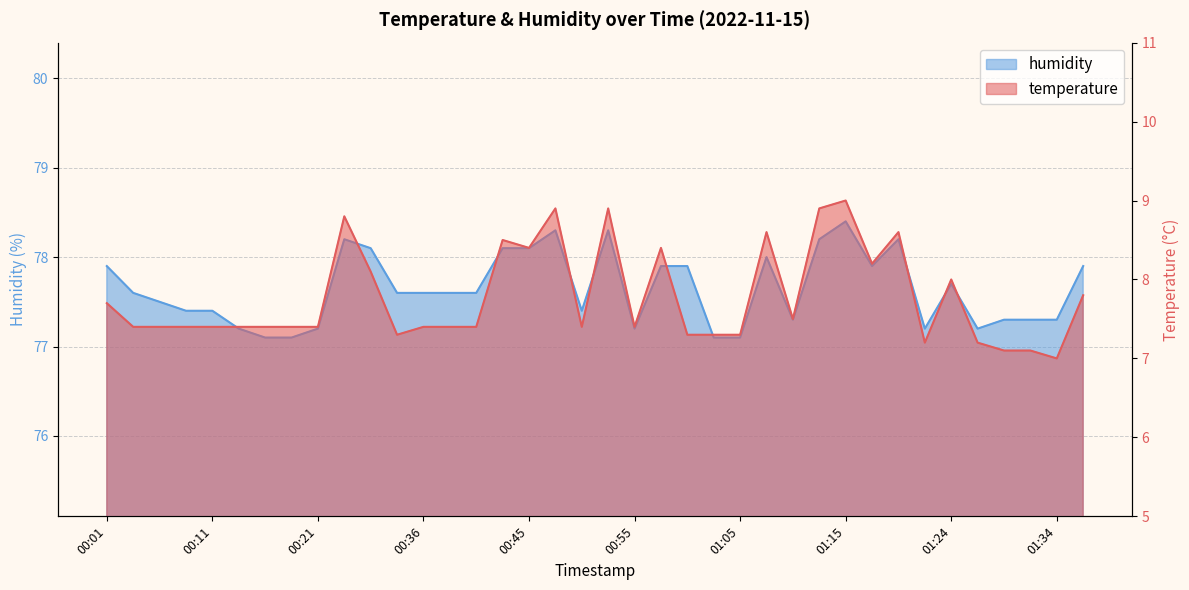

Where is the first local minimum for humidity?

00:50